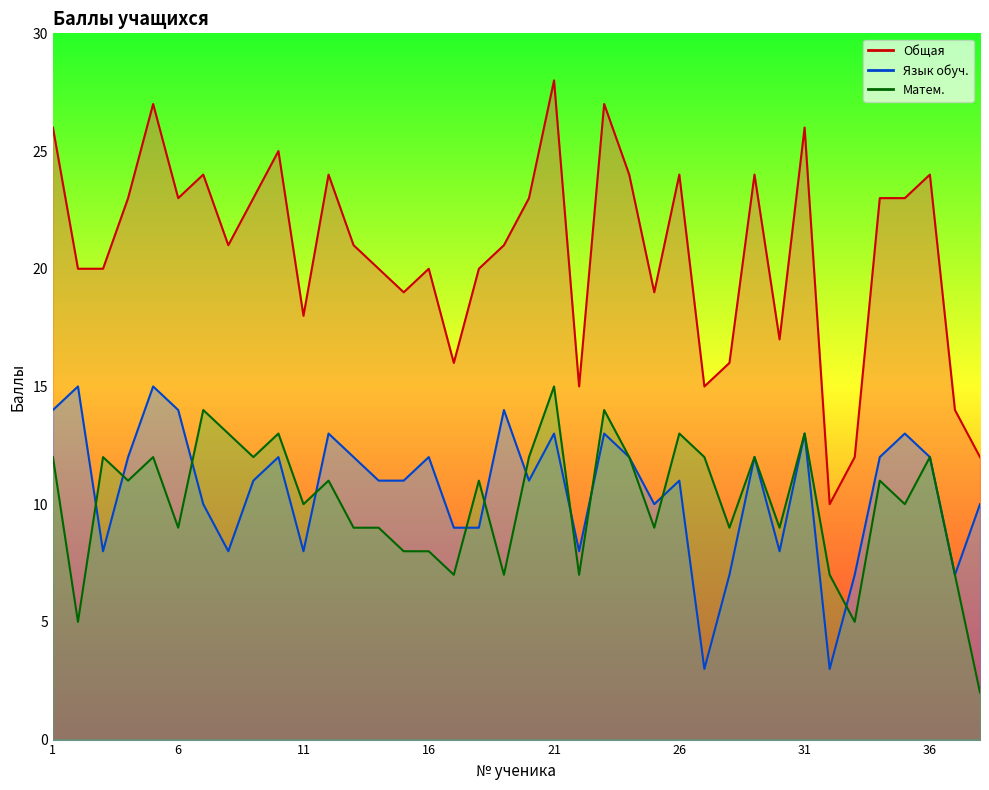

True or false: Общая and Язык обуч. cross at least once.

False